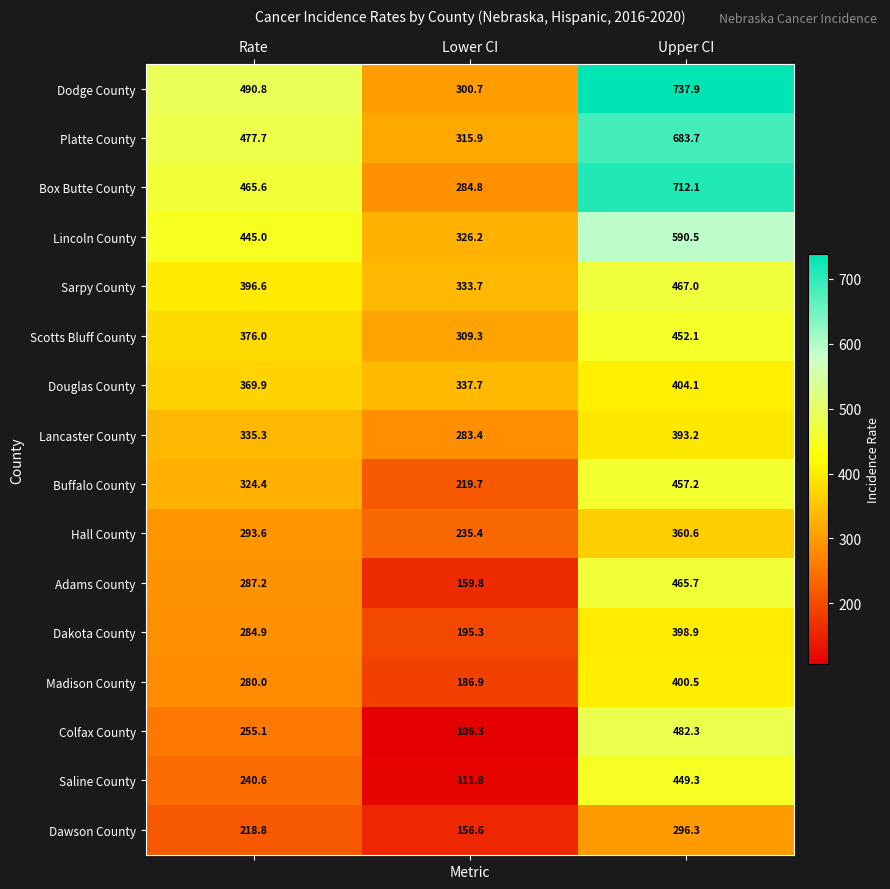

True or false: Scotts Bluff County has a value of 376.0 at Rate.

True